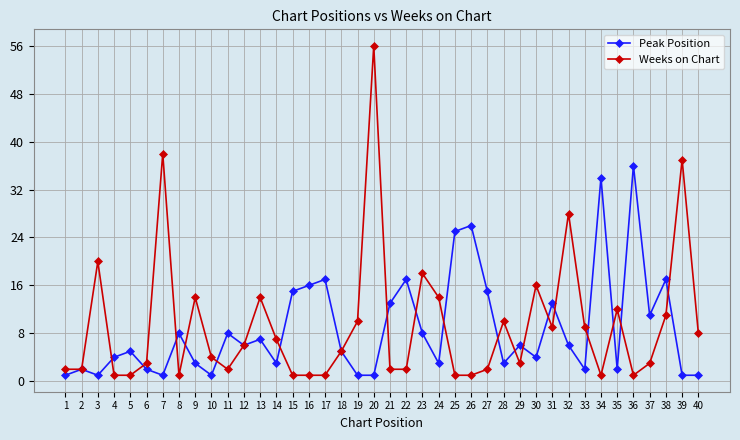

What is the total value across all series at 23?

26